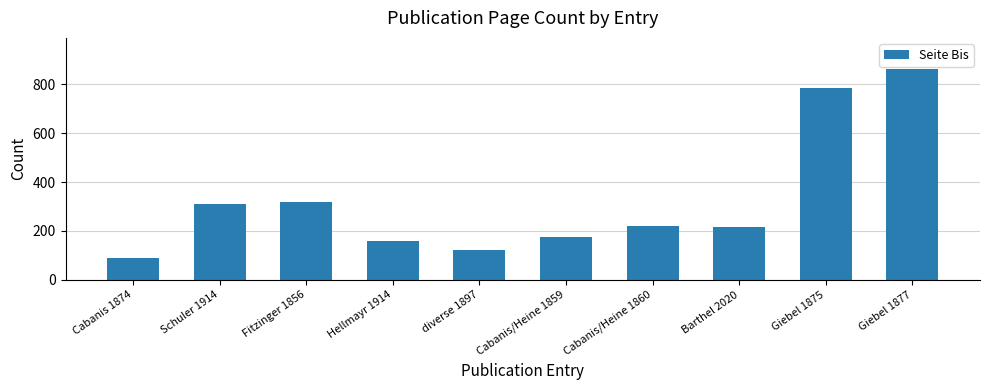

Count the number of categories in the chart.

10